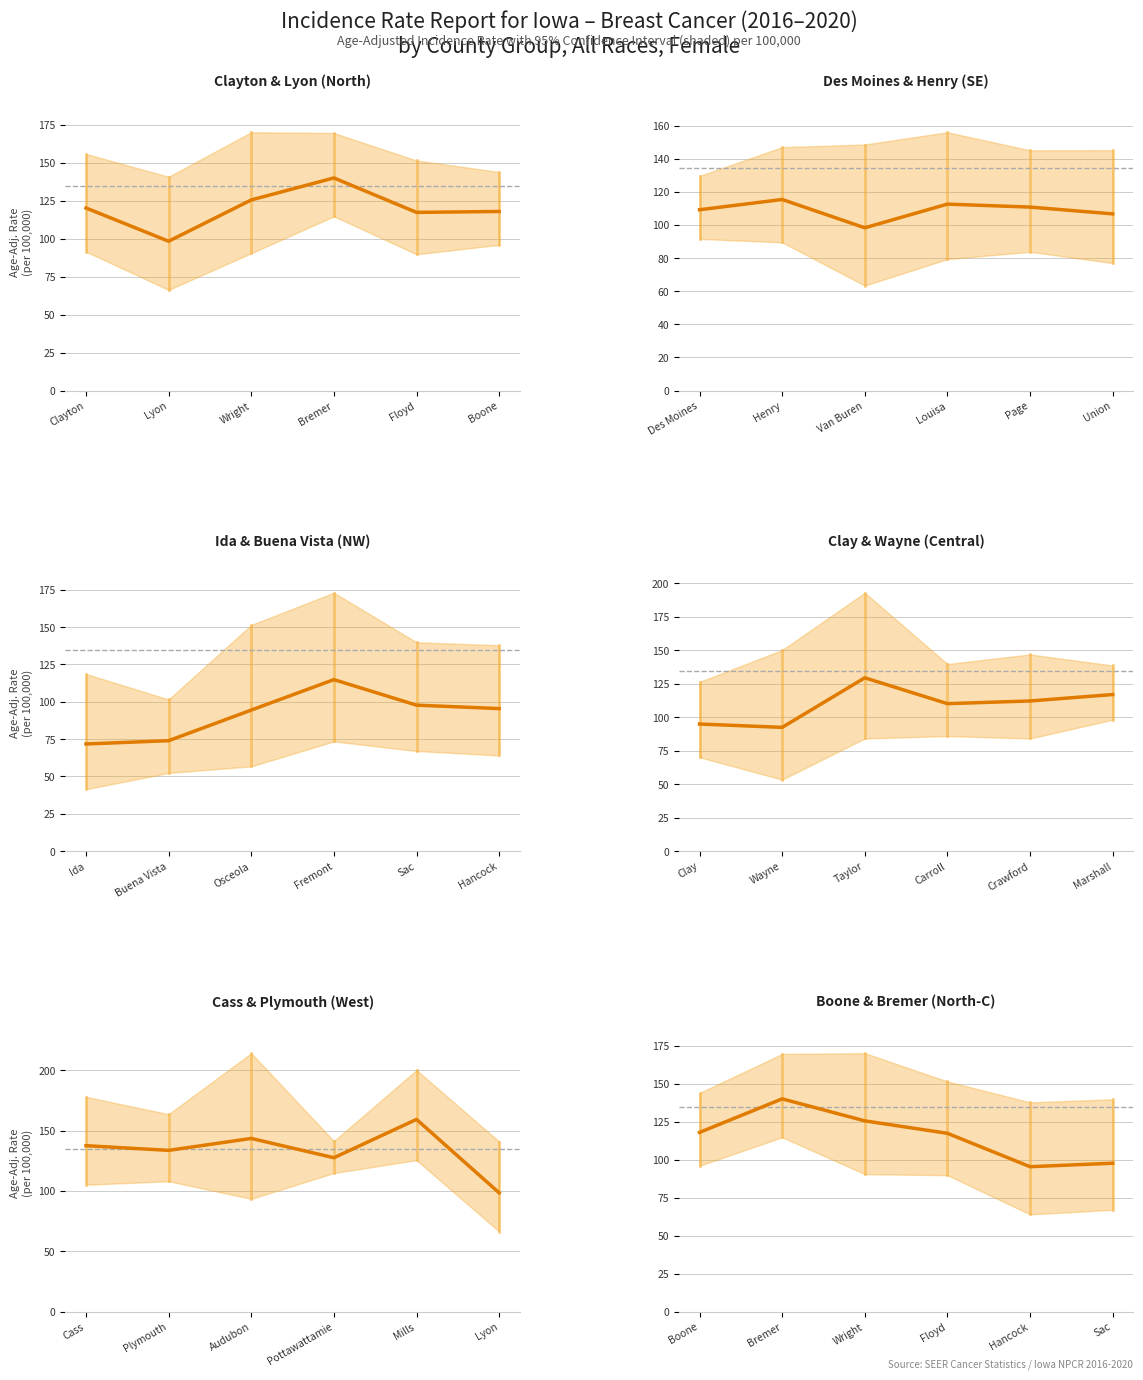

What are all the series names shown in the legend?

Clayton & Lyon (North), Des Moines & Henry (SE), Ida & Buena Vista (NW), Clay & Wayne (Central), Cass & Plymouth (West), Boone & Bremer (North-C)